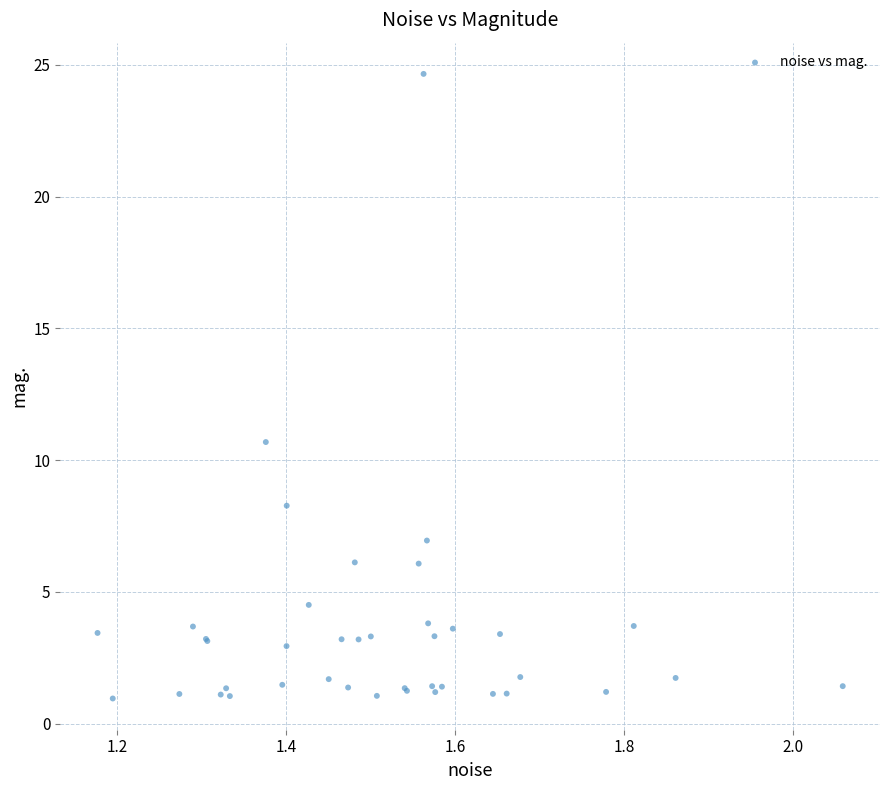

What Y value in the scatter plot is closest to 12?

10.7